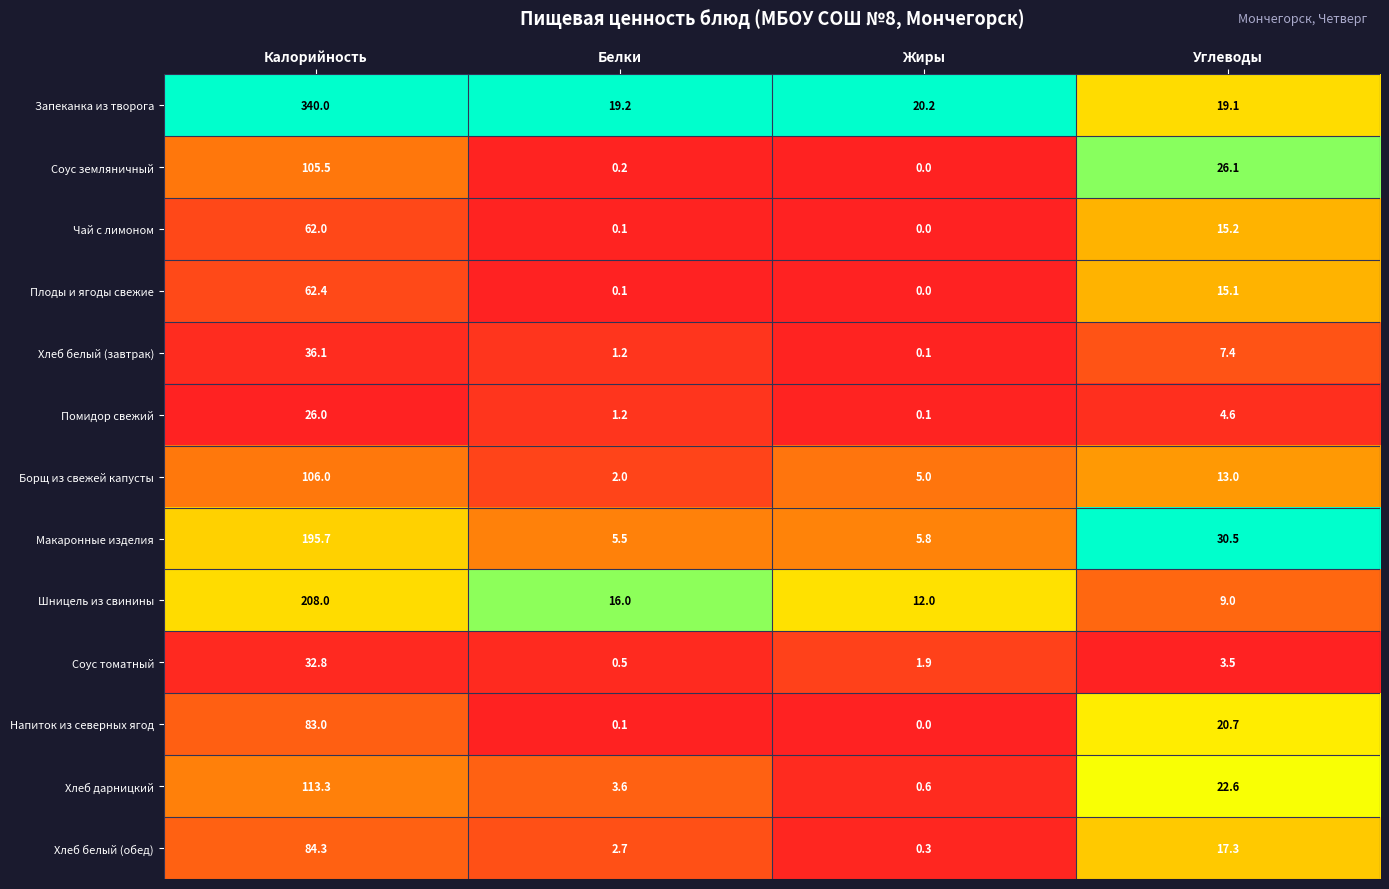

Read the Напиток из северных ягод value at Углеводы.

20.7